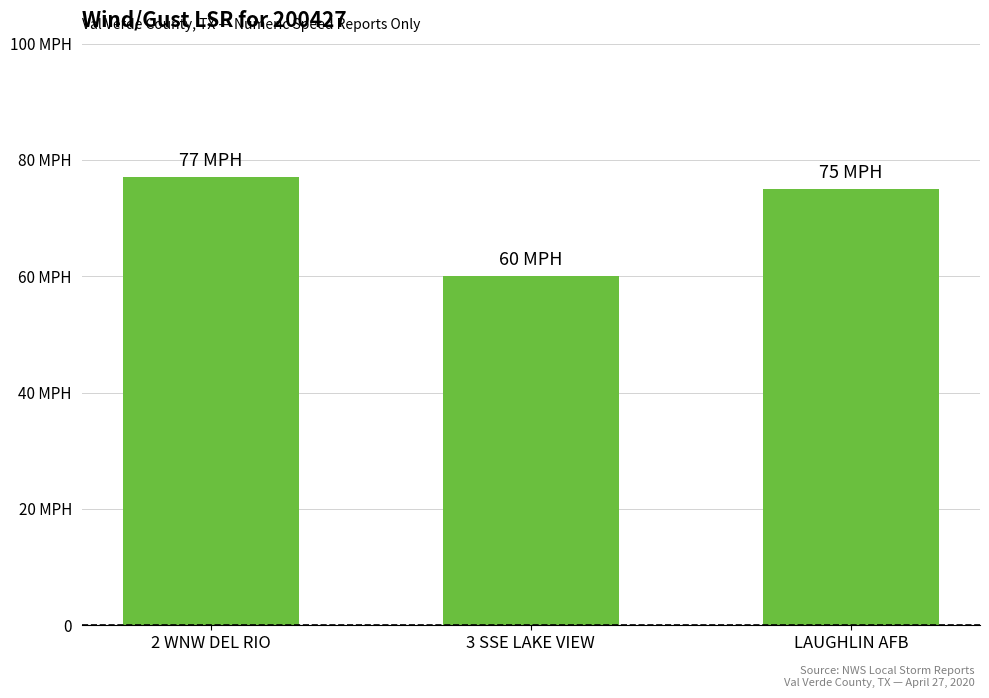

Where does the data first go above 75?

2 WNW DEL RIO